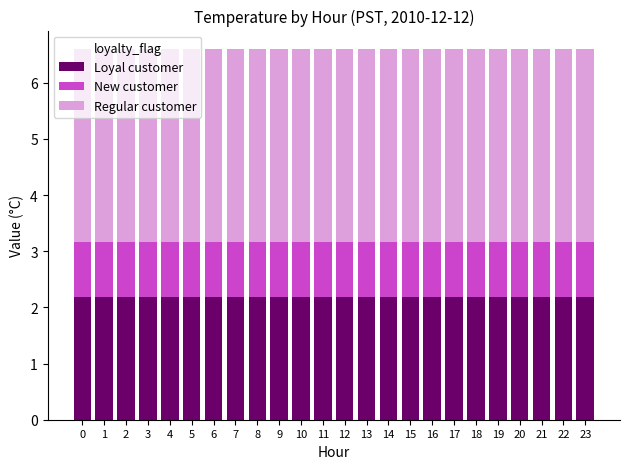

The Loyal customer series shows 3.6 at 9. True or false?

False